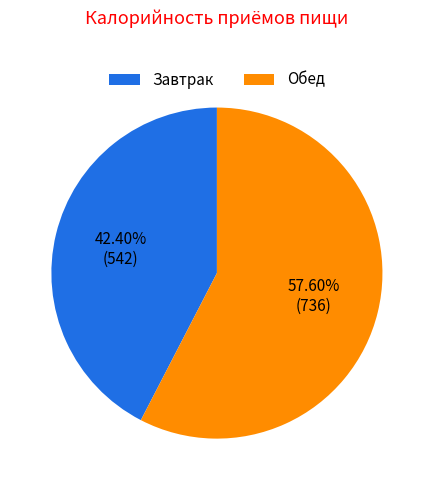

Rank the categories by value from lowest to highest.

Завтрак, Обед